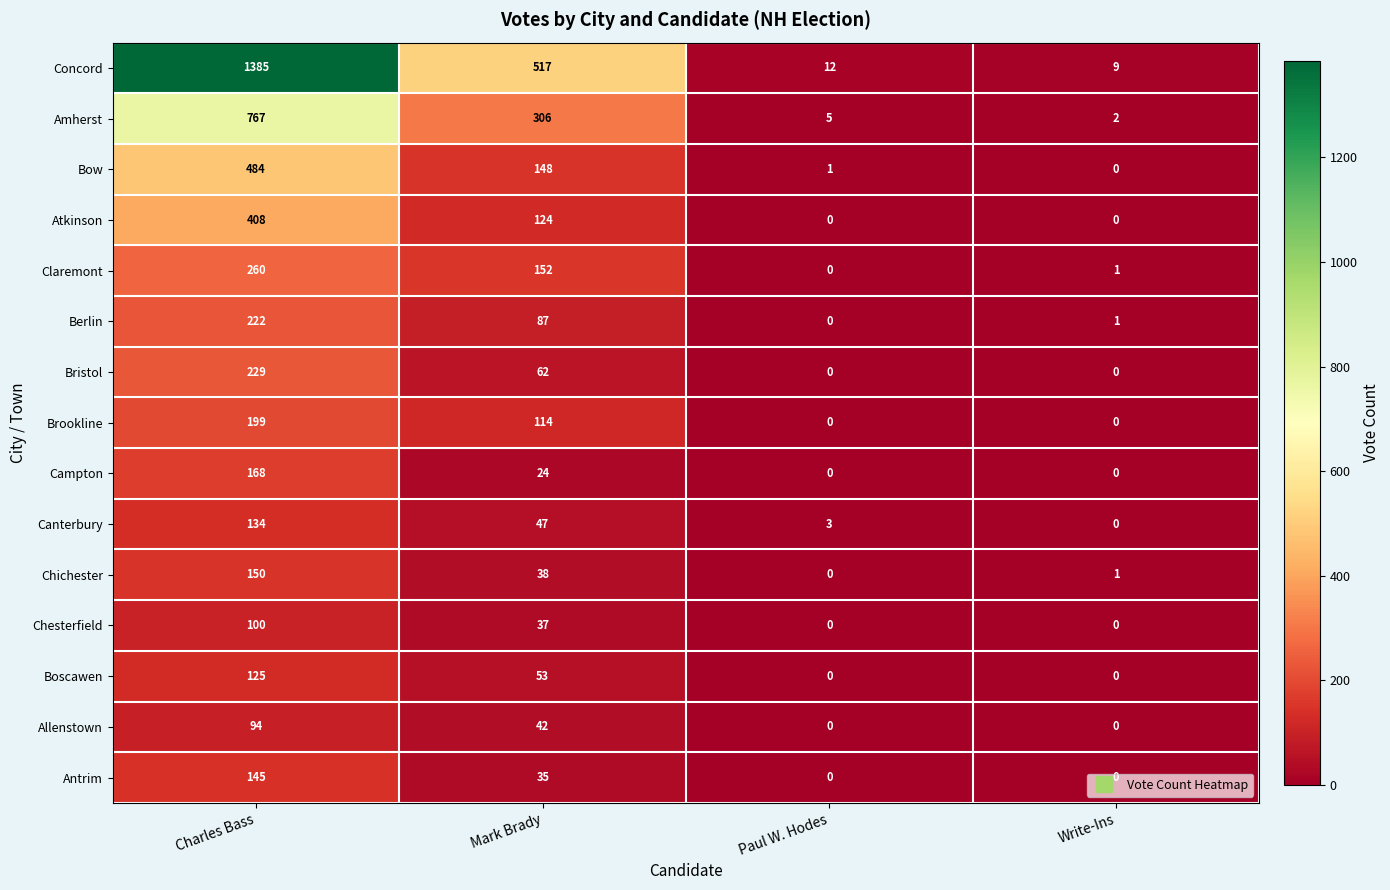

The value of Chichester at Write-Ins is 1. True or false?

True